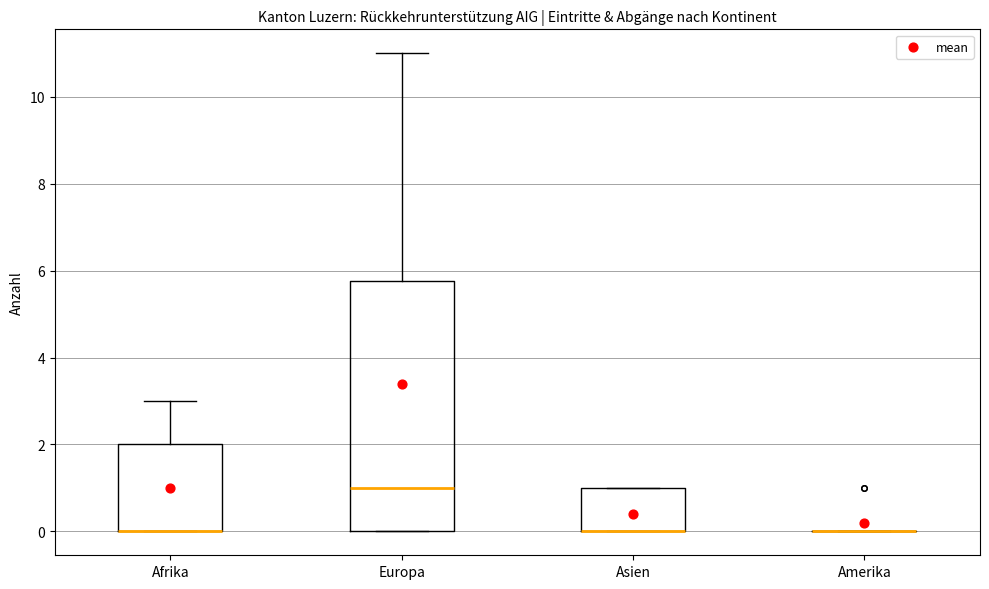

Which box is the tallest, from its lower edge to its upper edge?

Europa